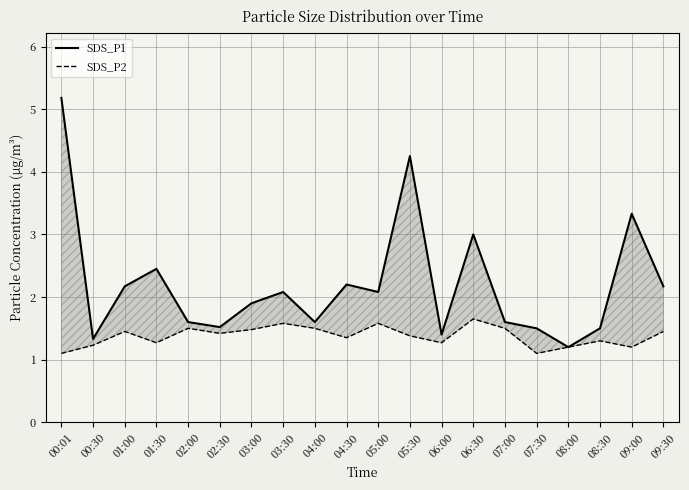

What is the label of the 18th point from the right?

01:00